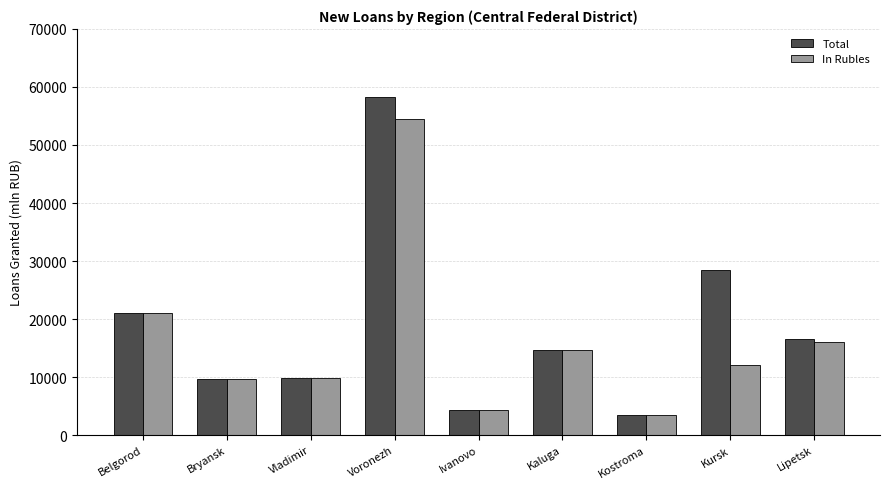

Rank the series by their average value, from lowest to highest.

In Rubles, Total